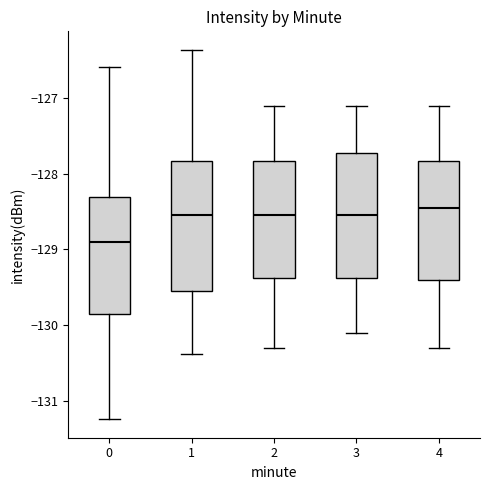

Where does the median line of the box at x = 4 sit on the y-axis? The values are not printed on the chart, so give them approximately, as read against the axis.

-128.4